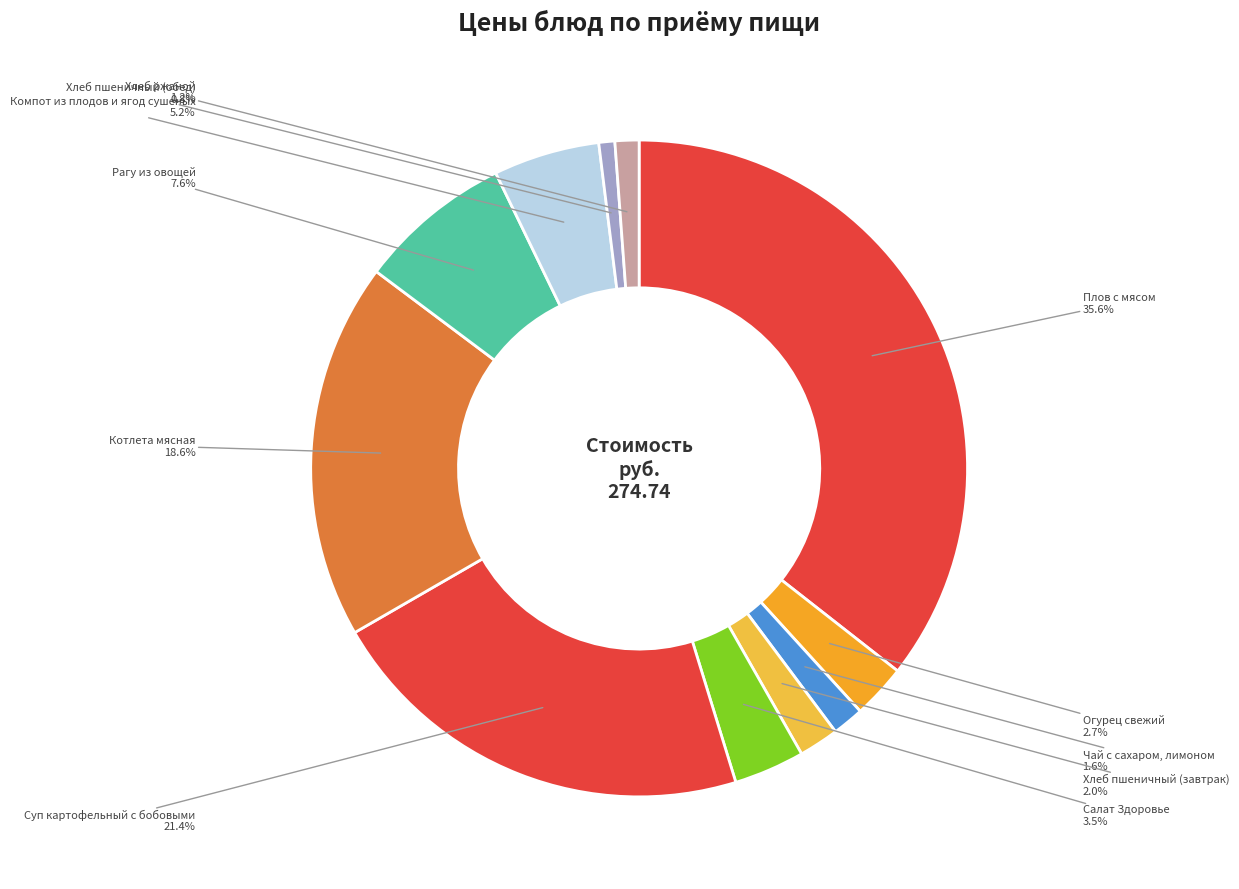

Count the number of slices in the pie.

11